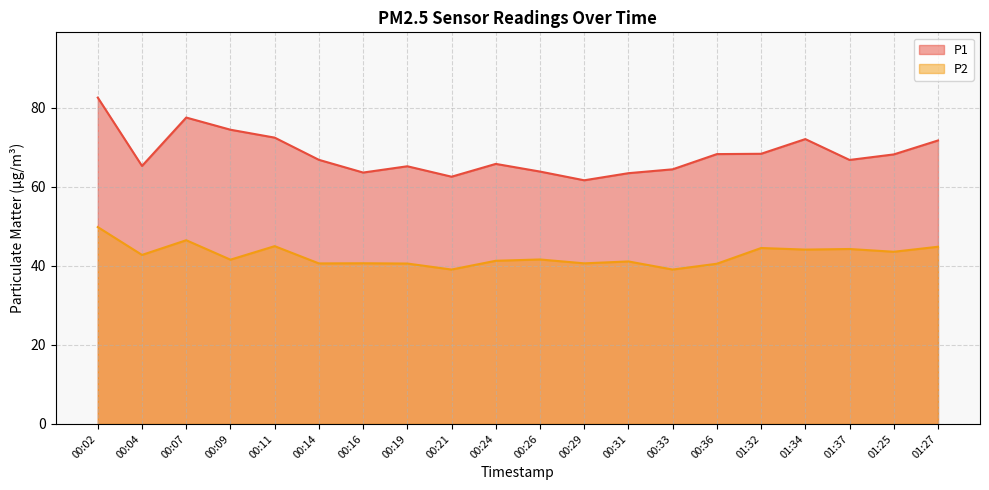

Which has a higher value, 00:11 or 01:32?

00:11